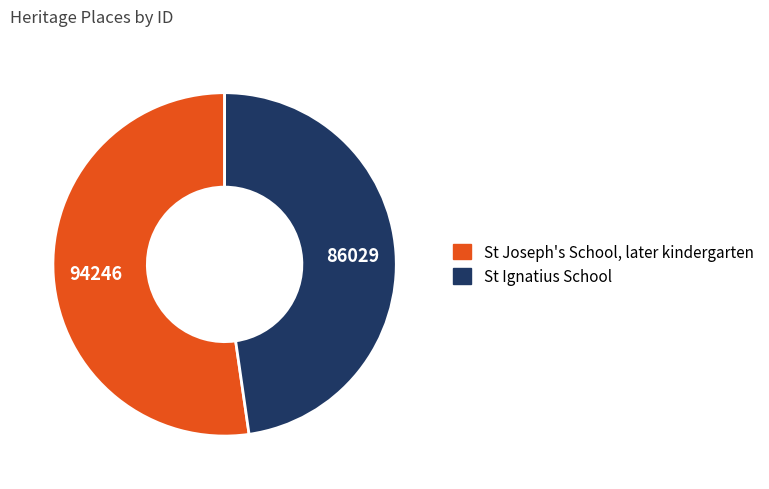

Is it true that St Ignatius School is 48% of the pie?

True